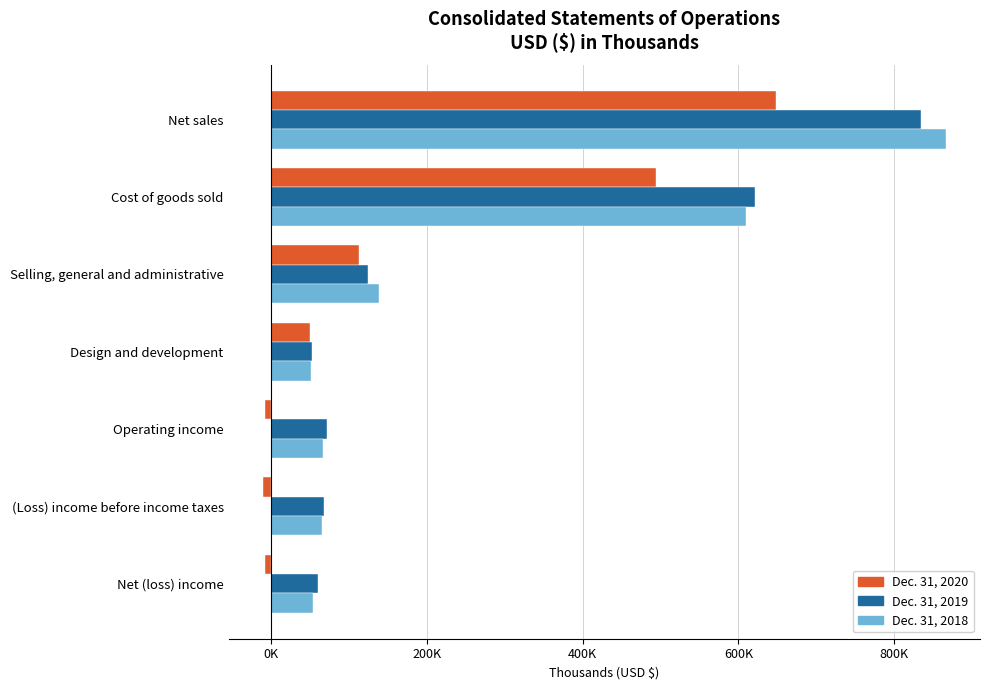

What are all the series names shown in the legend?

Dec. 31, 2020, Dec. 31, 2019, Dec. 31, 2018